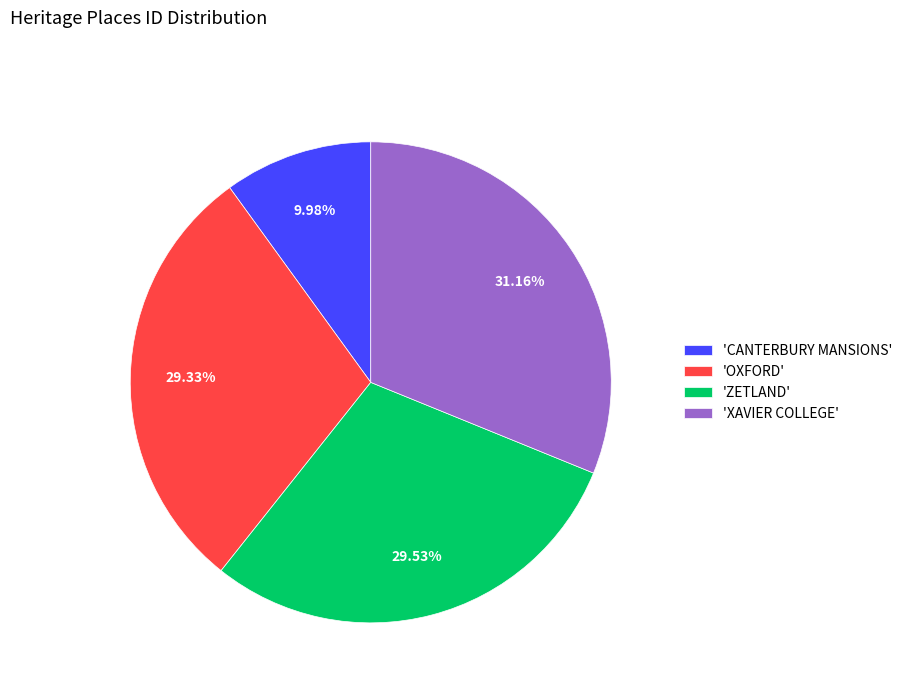

Between 'CANTERBURY MANSIONS' and 'XAVIER COLLEGE', which is larger?

'XAVIER COLLEGE'